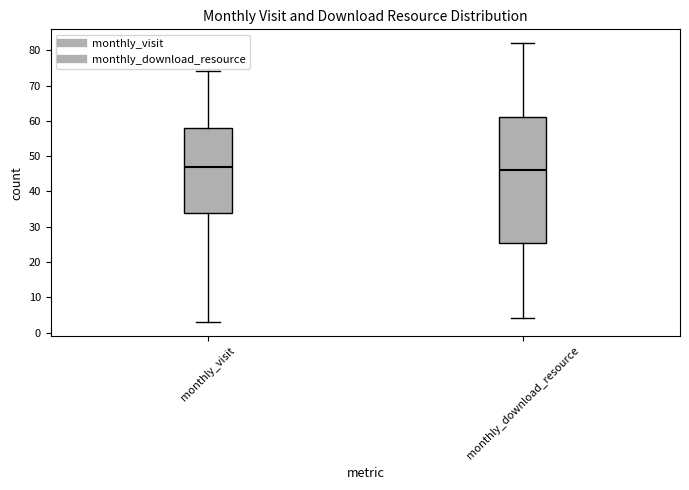

Where is the upper edge of the box for monthly_visit on the y-axis? The values are not printed on the chart, so give them approximately, as read against the axis.

58